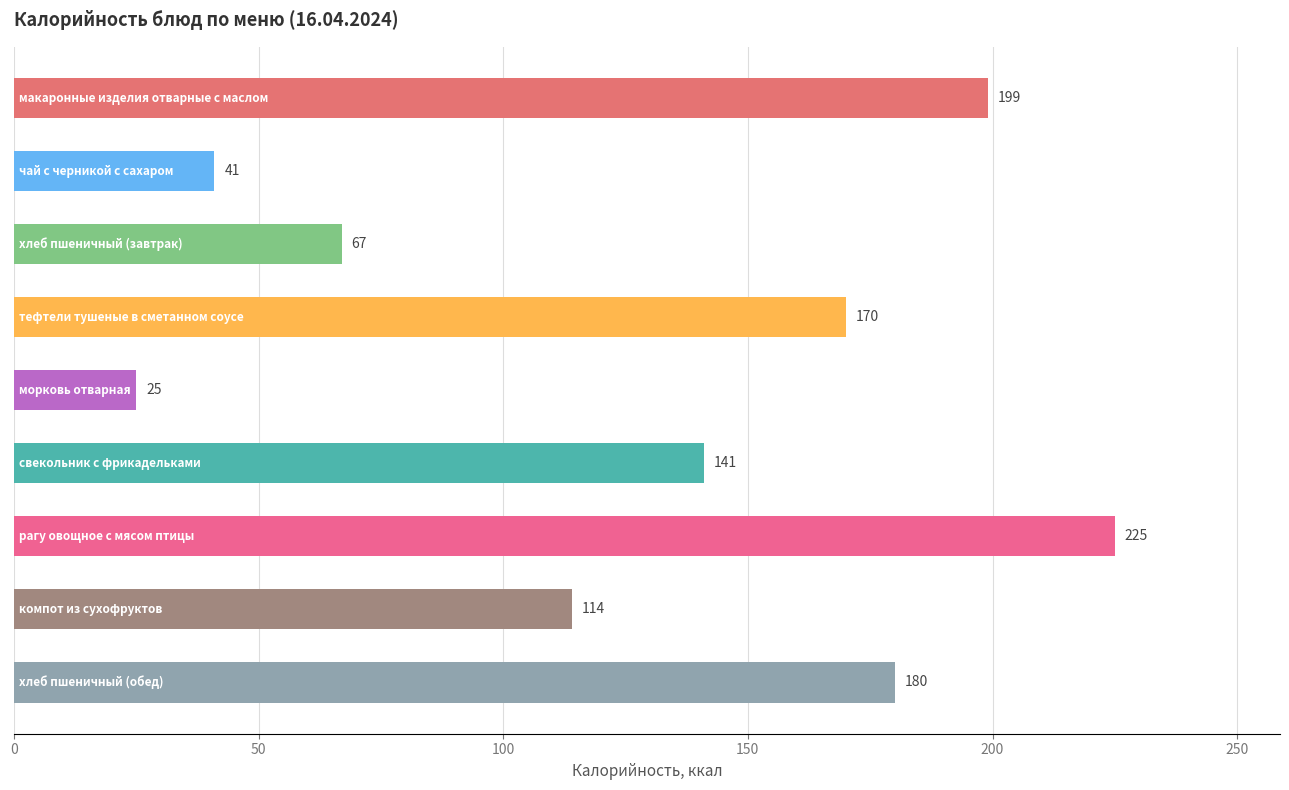

What is the difference between the maximum and minimum values?

200